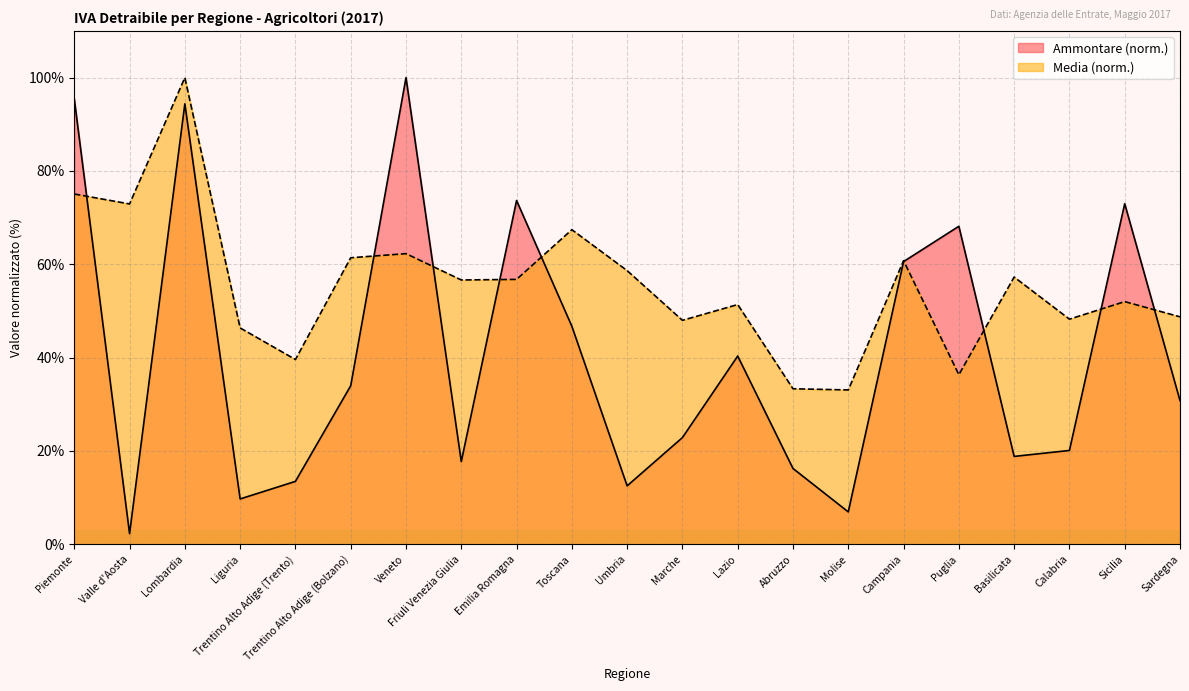

Rank the series by their average value, from highest to lowest.

Media (norm.), Ammontare (norm.)